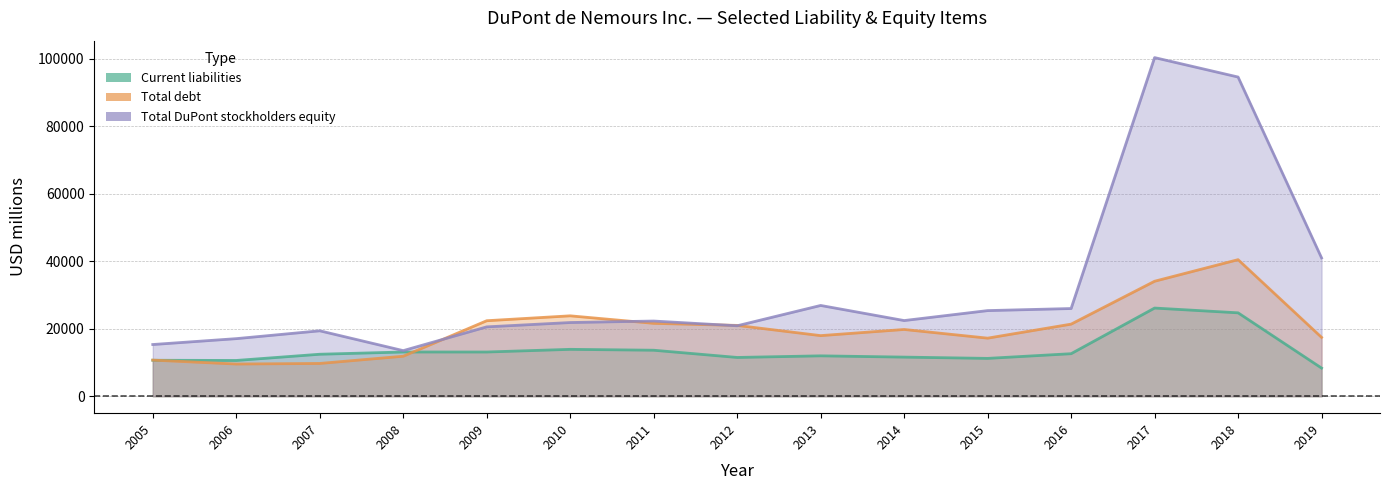

Reading left to right, list all the values displayed in this chart.

Current liabilities: 2005=10663	2006=10601	2007=12445	2008=13108	2009=13106	2010=13896	2011=13634	2012=11493	2013=11971	2014=11593	2015=11215	2016=12604	2017=26128	2018=24715	2019=8346
Total debt: 2005=10706	2006=9546	2007=9715	2008=11856	2009=22373	2010=23827	2011=21600	2012=20987	2013=17960	2014=19783	2015=17210	2016=21363	2017=34071	2018=40464	2019=17447
Total DuPont stockholders equity: 2005=15324	2006=17065	2007=19389	2008=13511	2009=20555	2010=21839	2011=22281	2012=20877	2013=26898	2014=22423	2015=25374	2016=25987	2017=100330	2018=94571	2019=40987